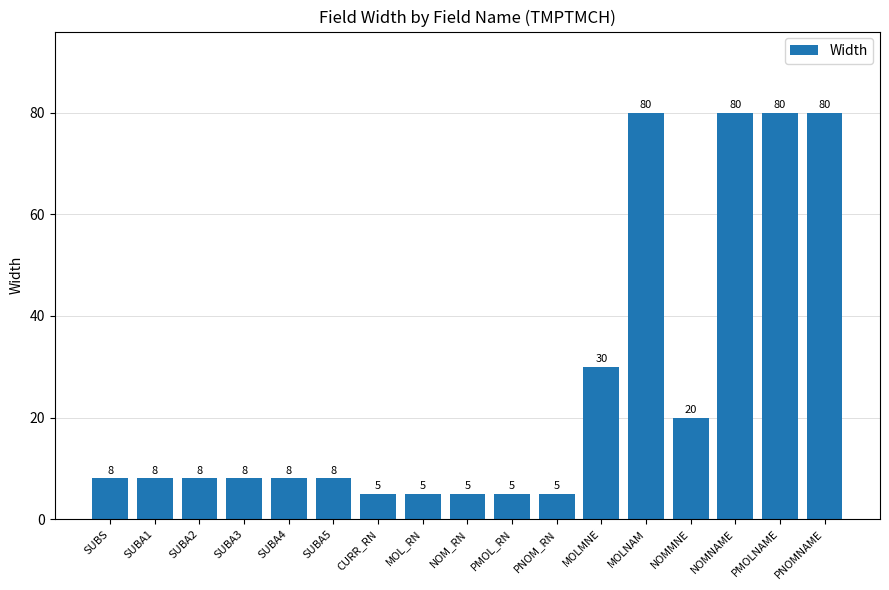

What is the minimum value shown in the chart?

5